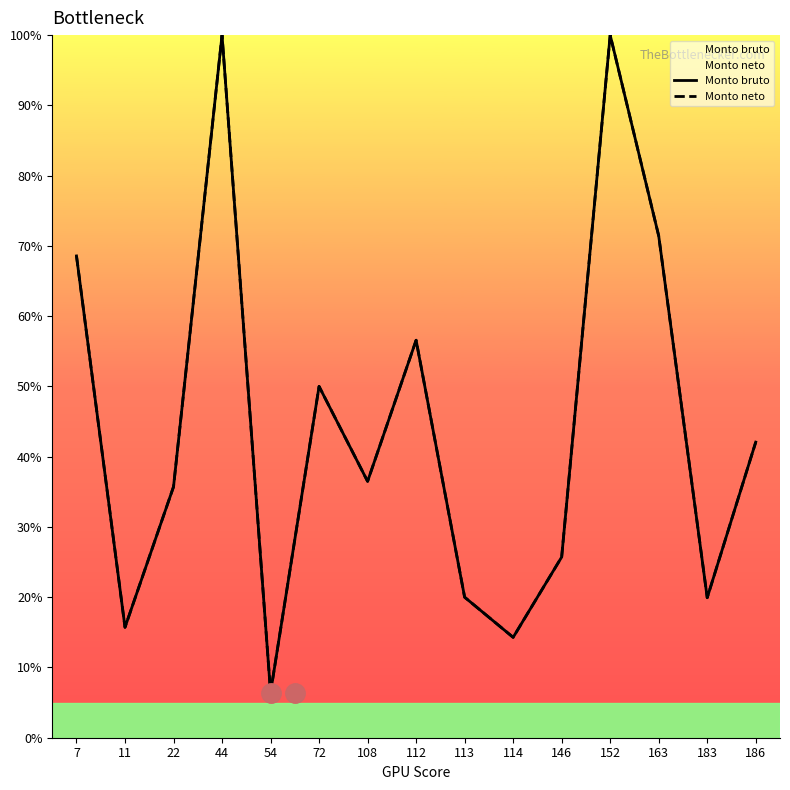

At which label does Monto neto reach its minimum?

54